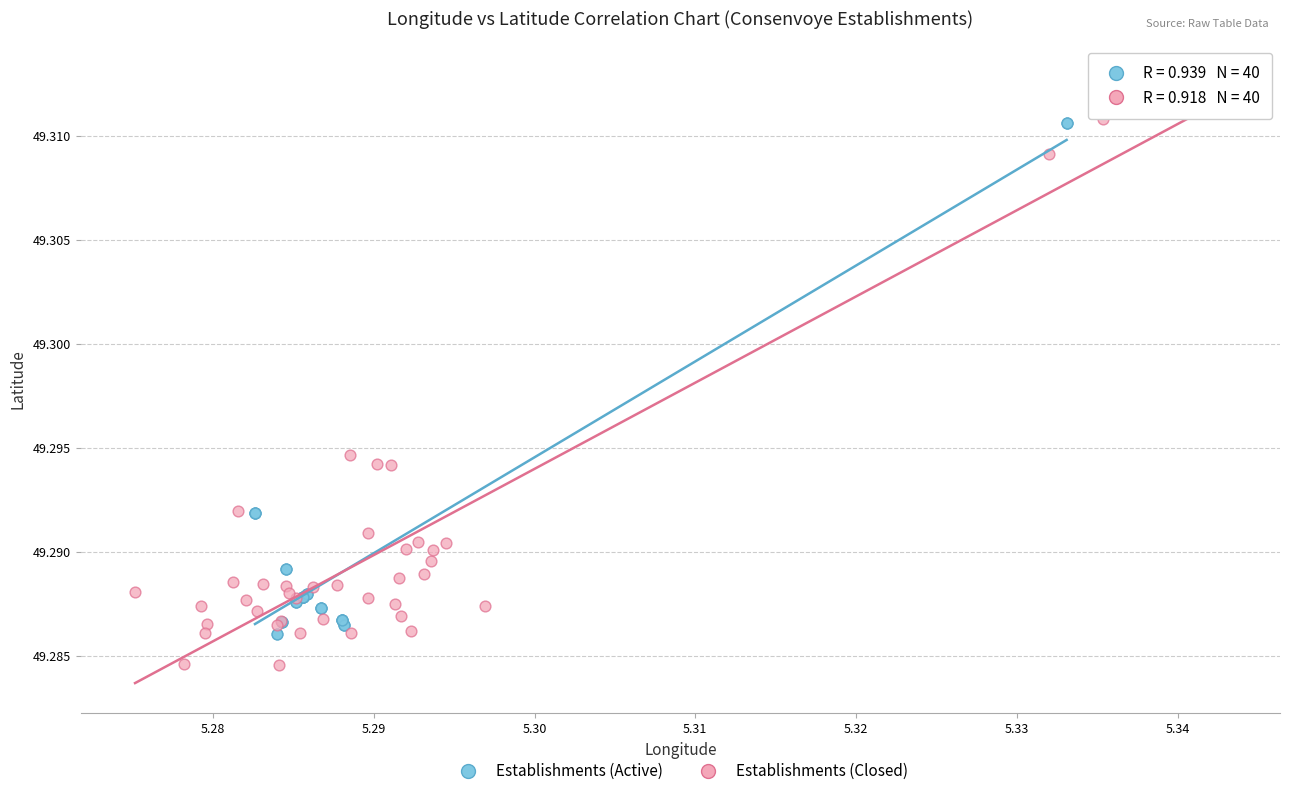

Which series contains the highest Y value?

Establishments (Closed)